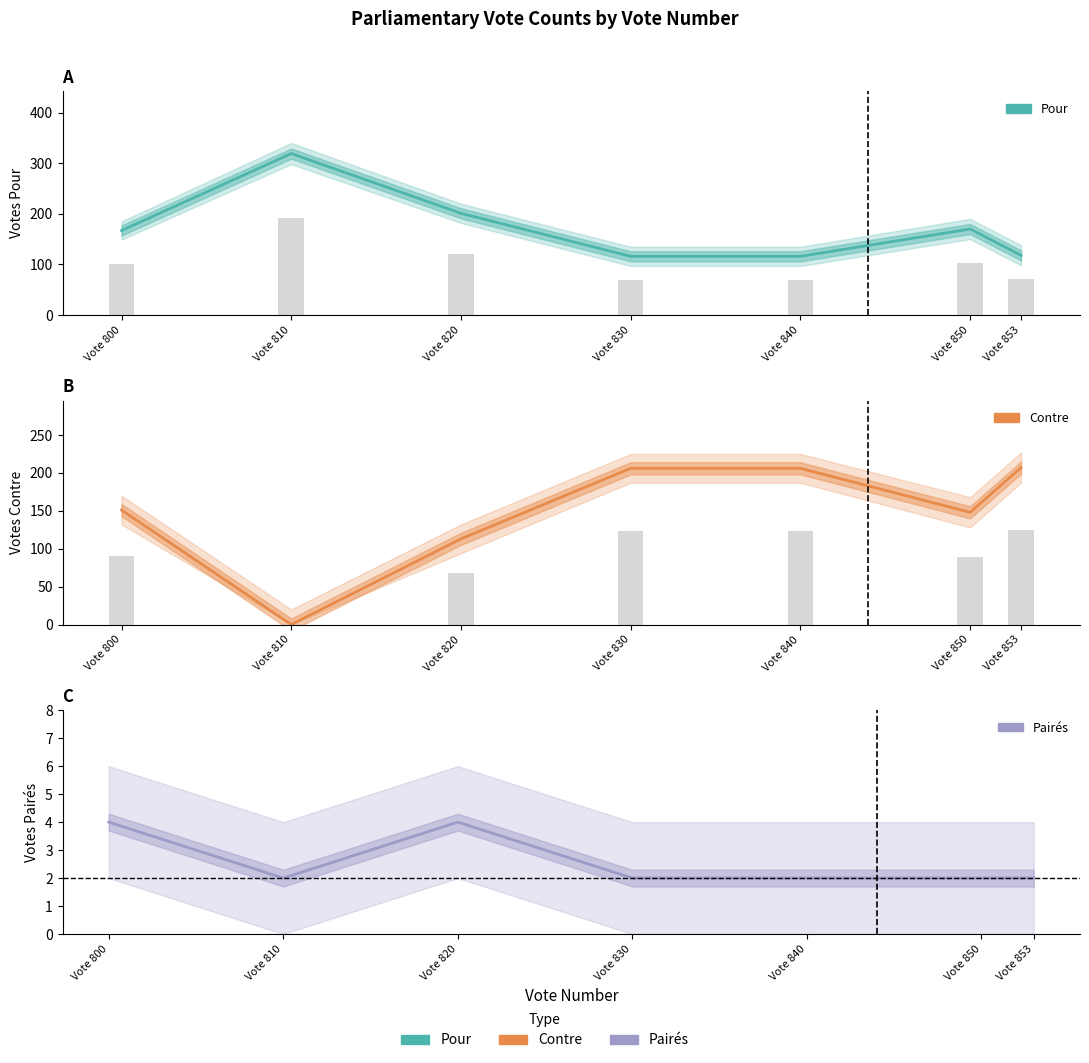

List the labels in order of Pour value, largest first.

Vote 810, Vote 820, Vote 850, Vote 800, Vote 853, Vote 830, Vote 840